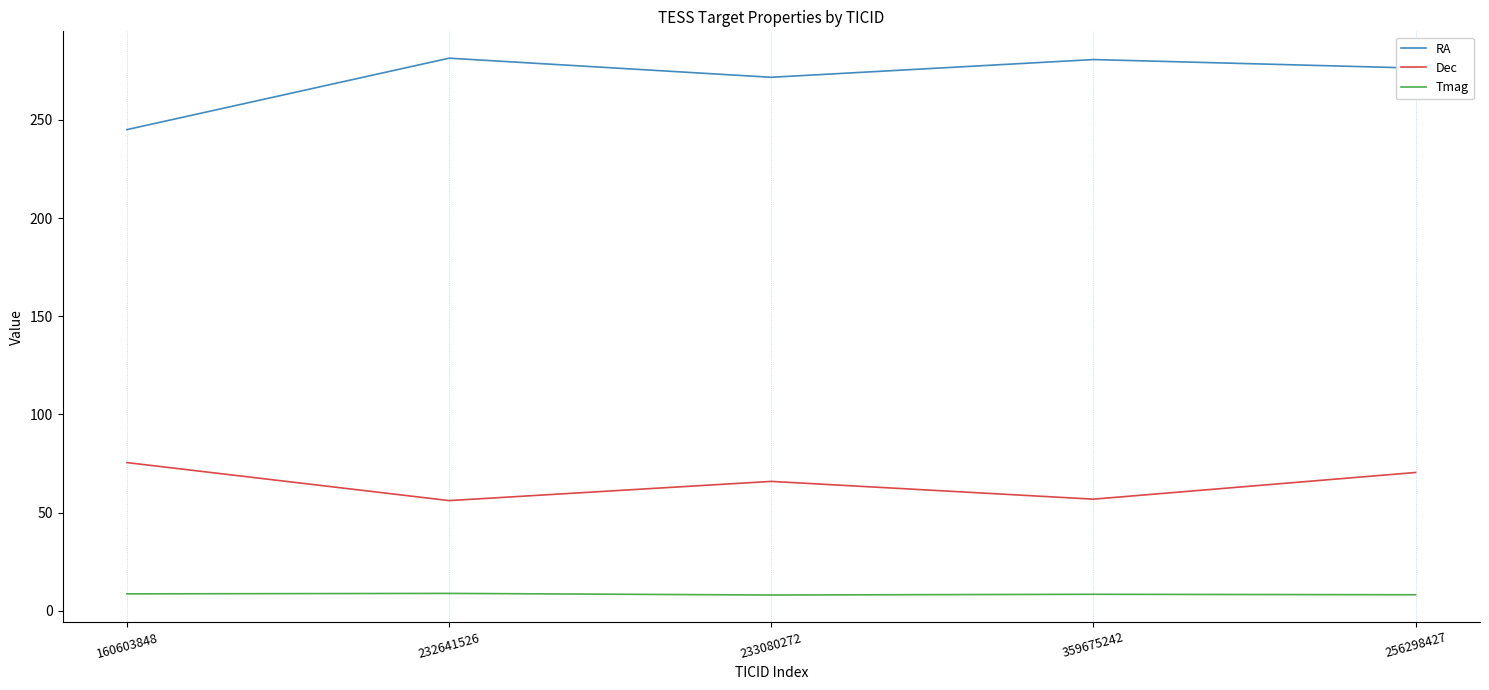

What is the spread (max minus min) of values at 256298427?

268.3